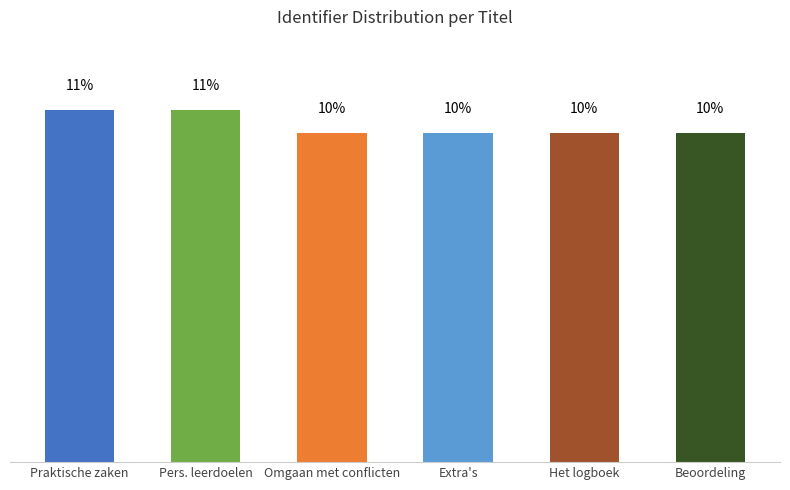

Does the chart contain any negative values?

No